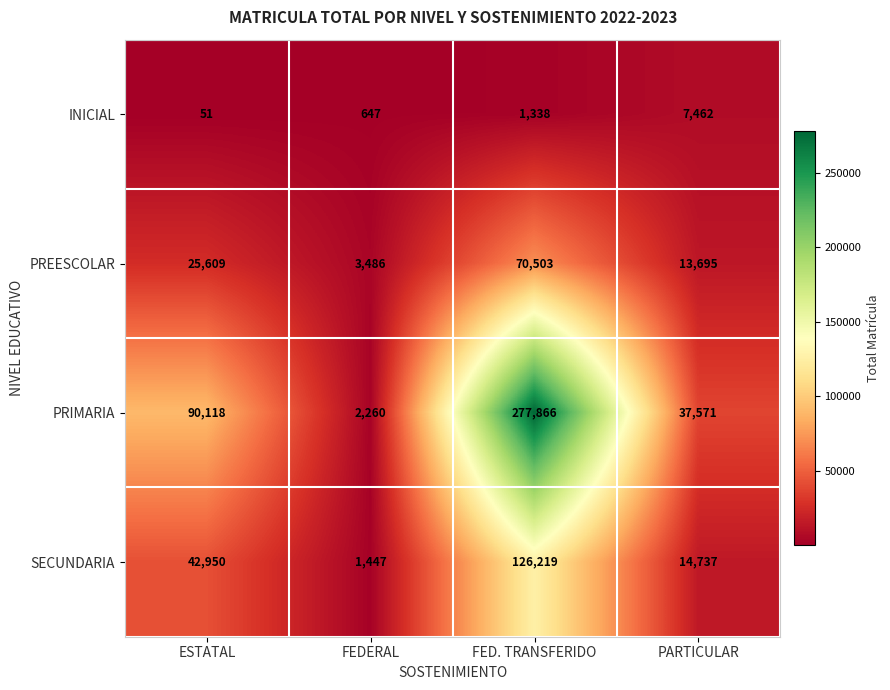

Which series changed the most between ESTATAL and PARTICULAR?

PRIMARIA